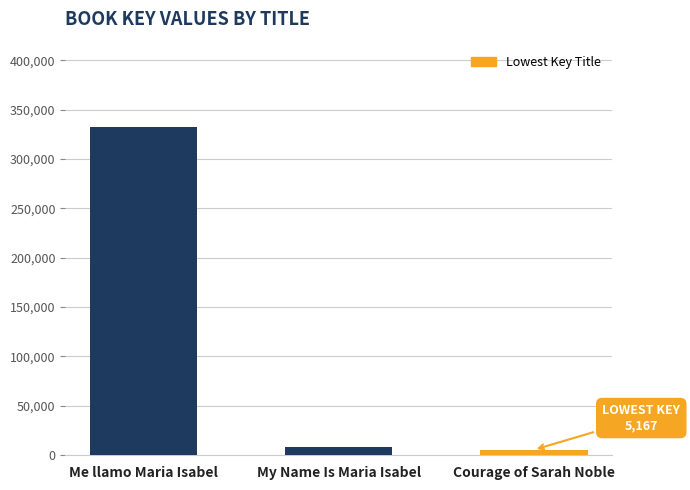

Which category has the highest value across all series?

Me llamo Maria Isabel